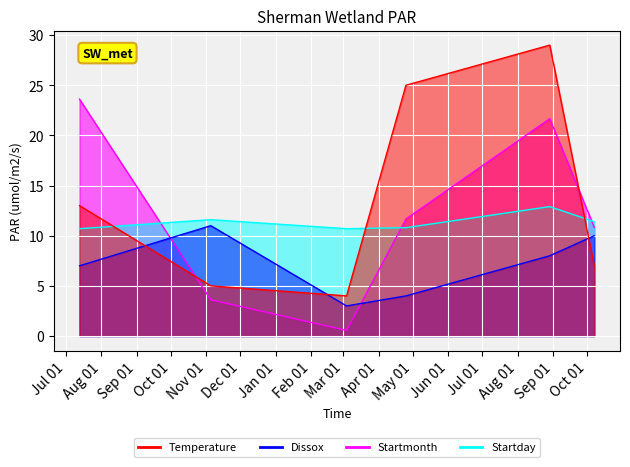

In Startmonth, how many points are lower than both neighbors (excluding endpoints)?

1